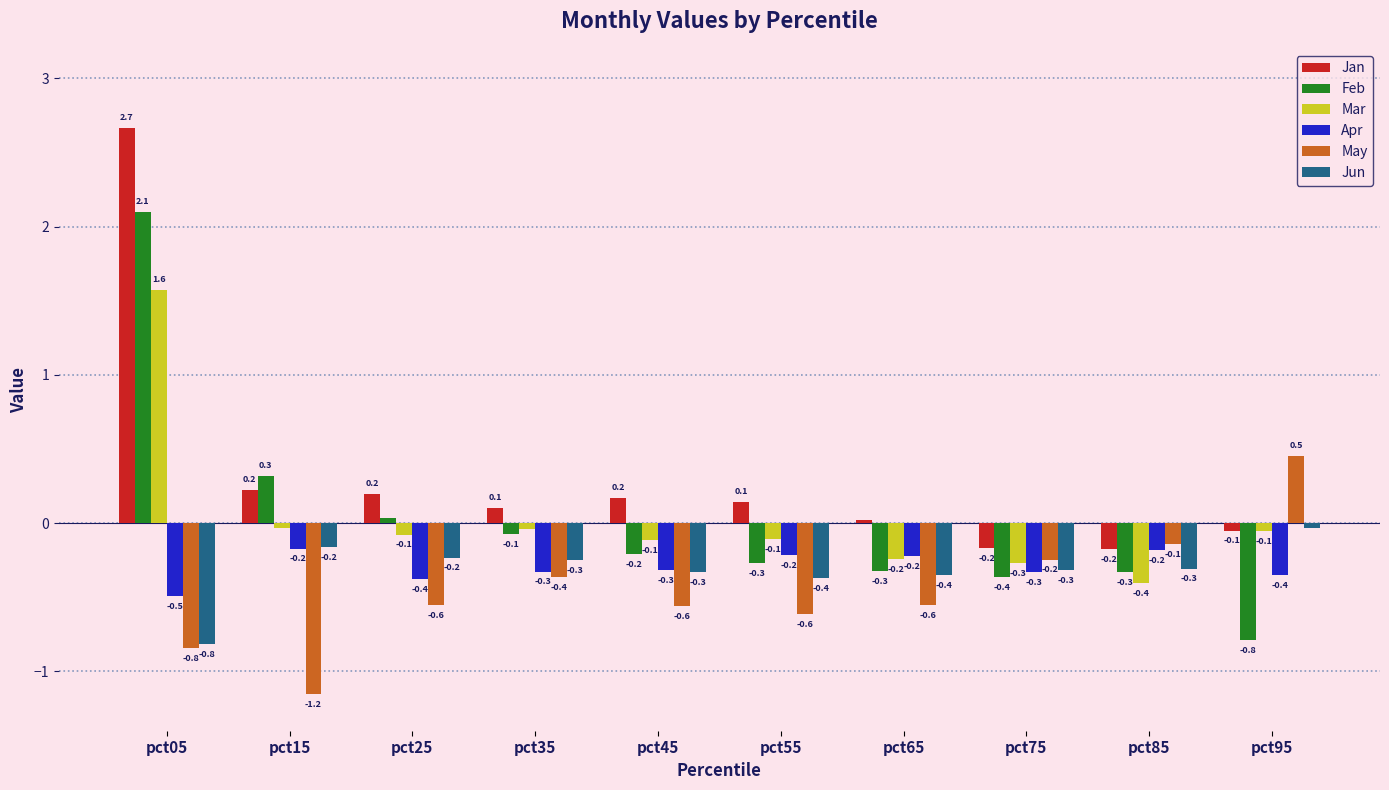

What is the lowest value of the Feb series?

-0.8